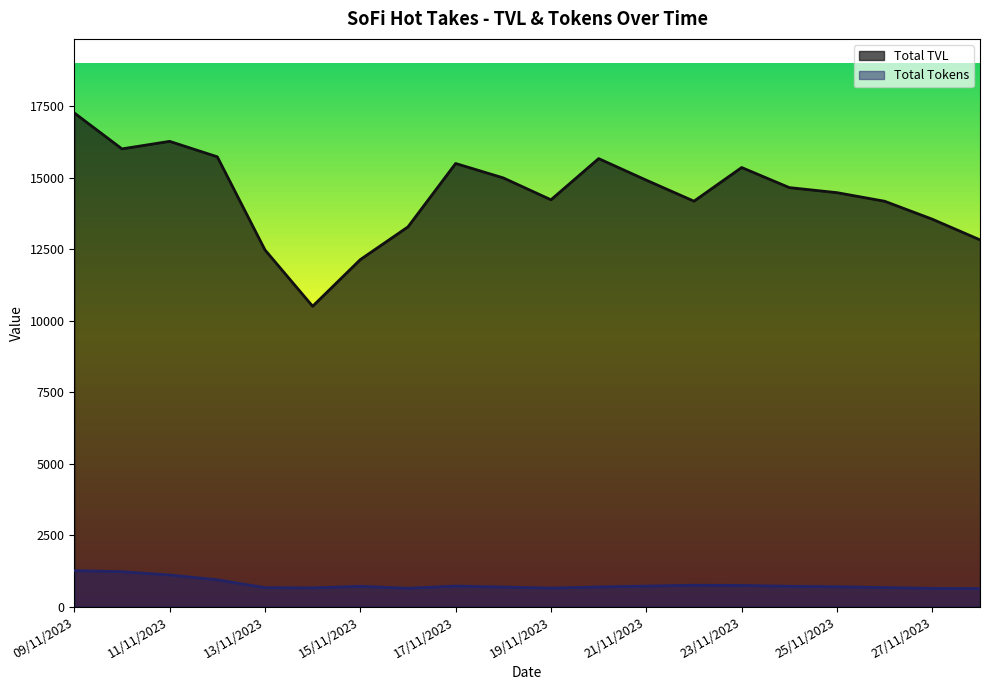

What are all the series names shown in the legend?

Total TVL, Total Tokens